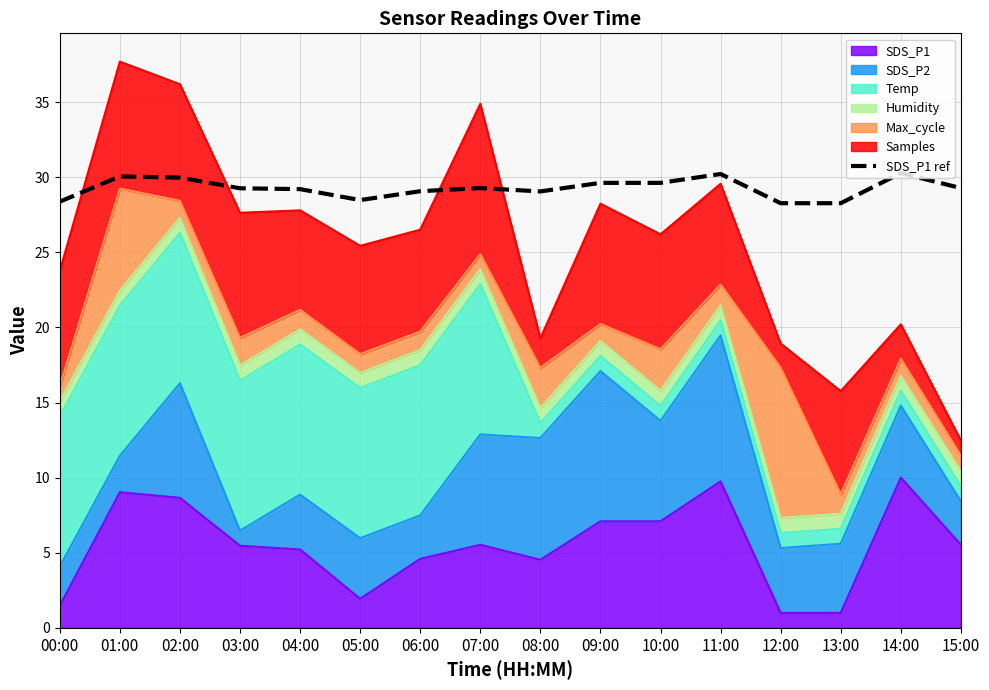

What position from the right is 04:00?

12